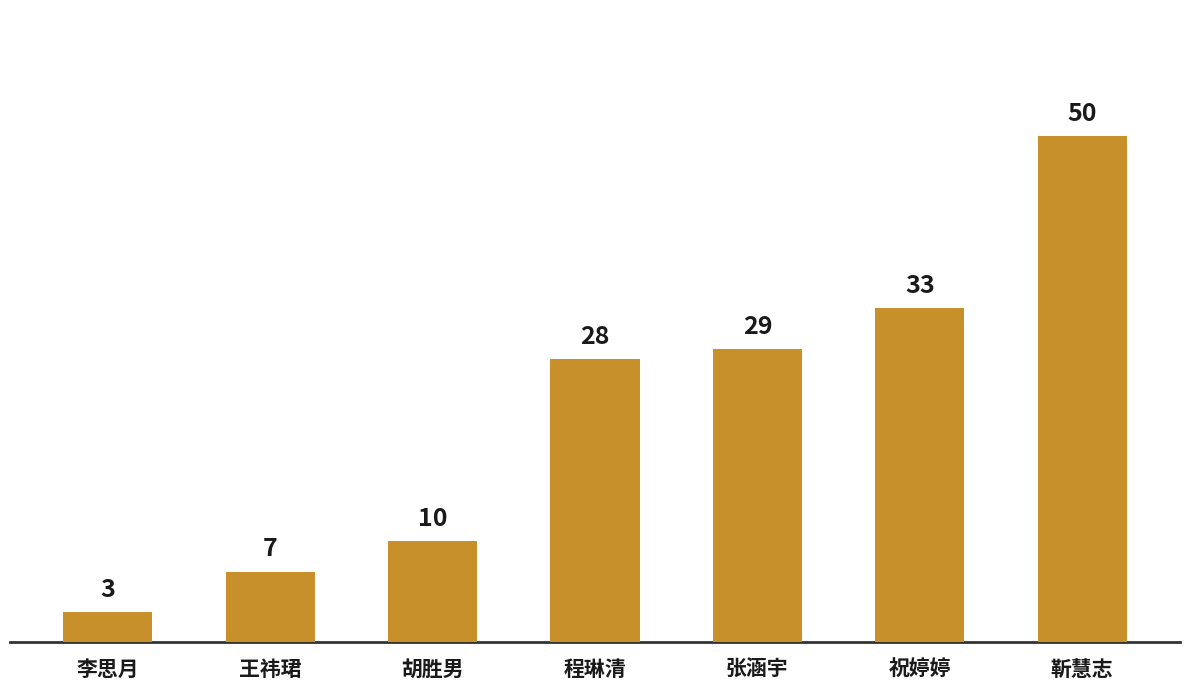

How many categories are shown in the chart?

7